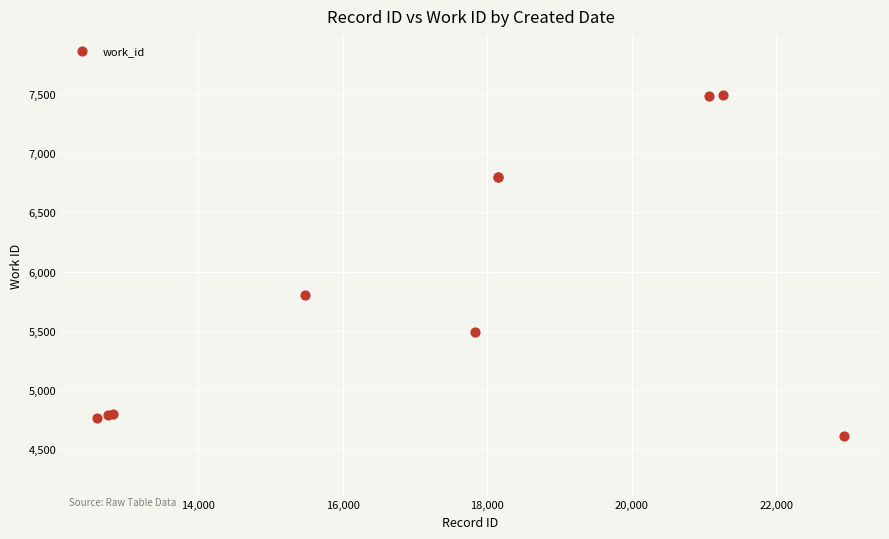

What Y value in the scatter plot is closest to 6050?

5805